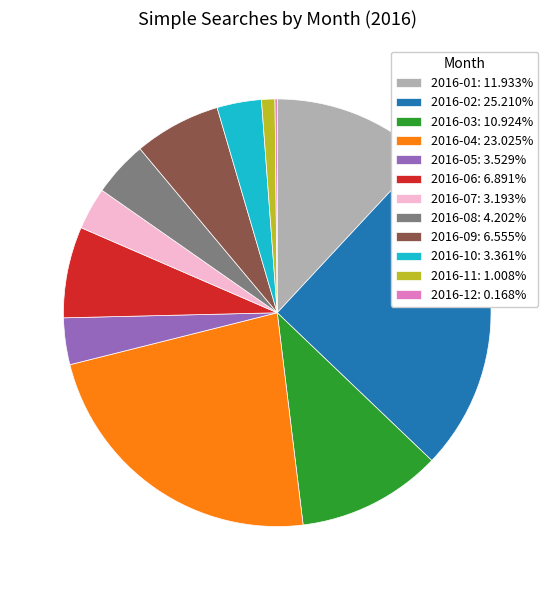

Is there a majority slice in this chart?

No